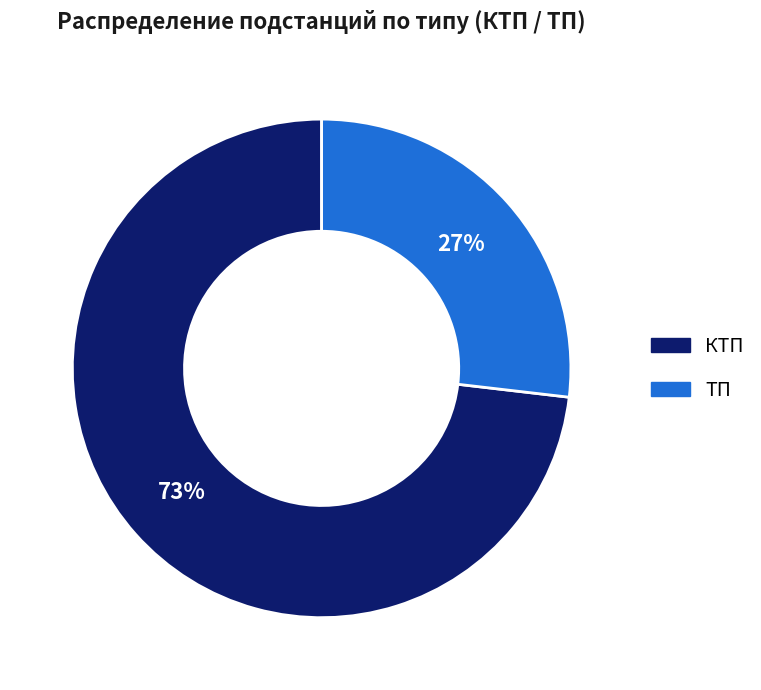

Do ТП and КТП together represent more than half of the pie?

Yes